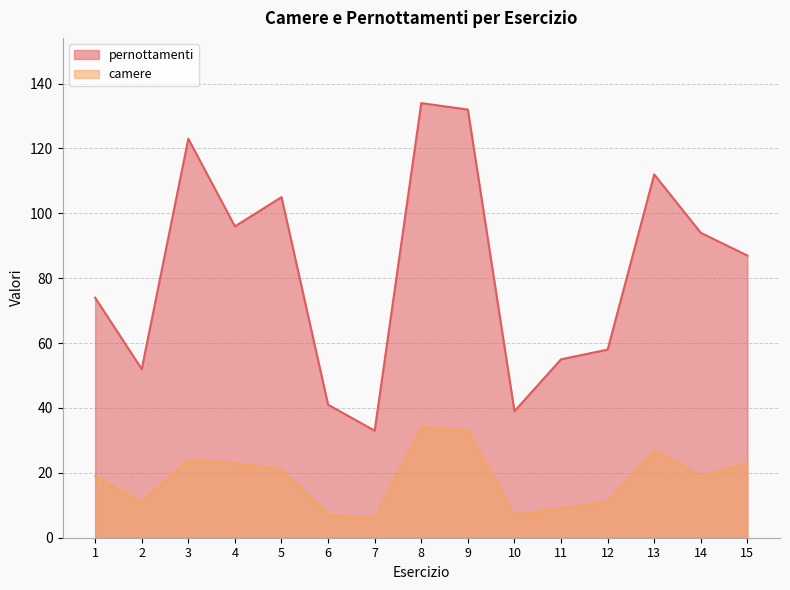

Reading left to right, transcribe all the data shown in this chart.

pernottamenti: 74	52	123	96	105	41	33	134	132	39	55	58	112	94	87
camere: 19	11	24	23	21	7	6	34	33	7	9	11	27	19	23